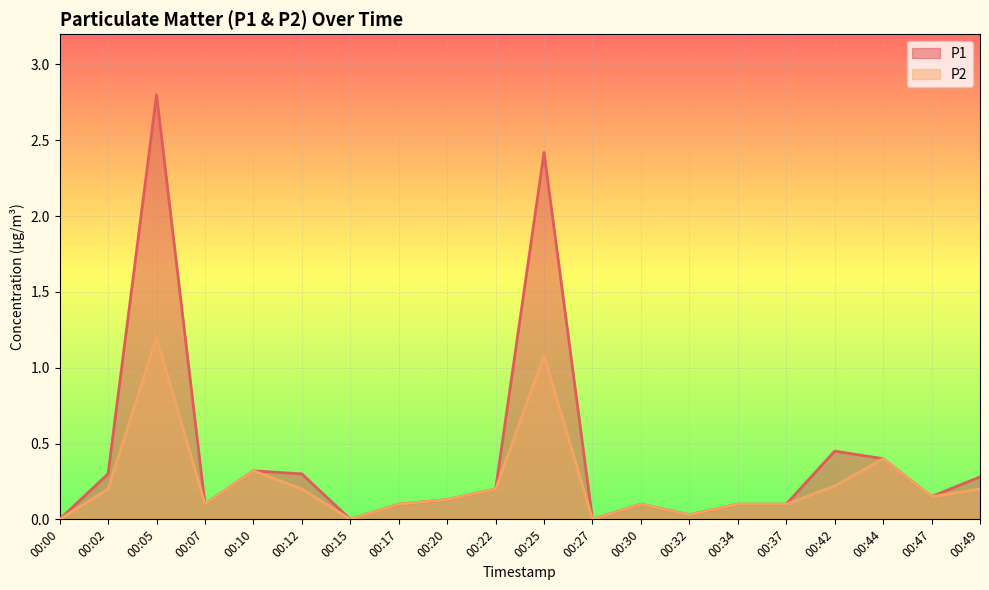

Does the chart display data point markers on the line(s)?

No